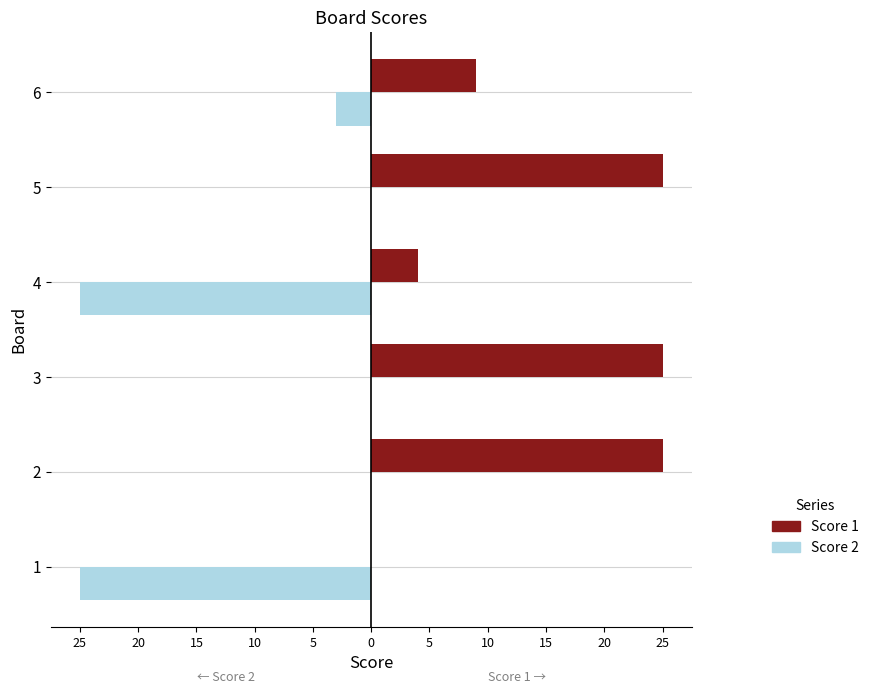

What are all the series names shown in the legend?

Score 1, Score 2